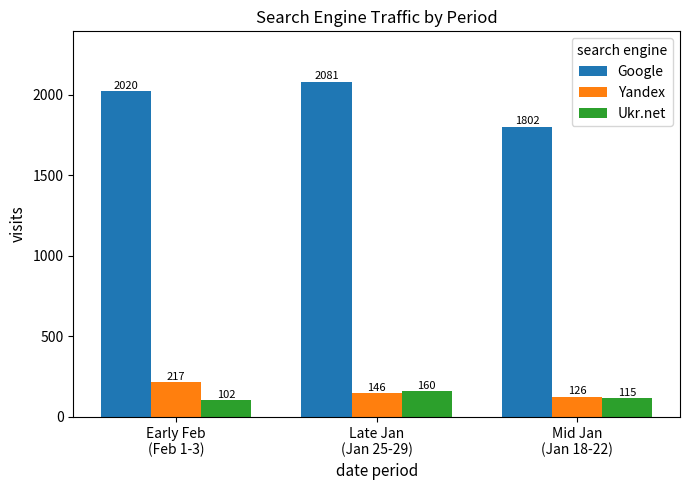

Reading left to right, extract all data points from this chart.

Google: Early Feb
(Feb 1-3)=2020	Late Jan
(Jan 25-29)=2081	Mid Jan
(Jan 18-22)=1802
Yandex: Early Feb
(Feb 1-3)=217	Late Jan
(Jan 25-29)=146	Mid Jan
(Jan 18-22)=126
Ukr.net: Early Feb
(Feb 1-3)=102	Late Jan
(Jan 25-29)=160	Mid Jan
(Jan 18-22)=115